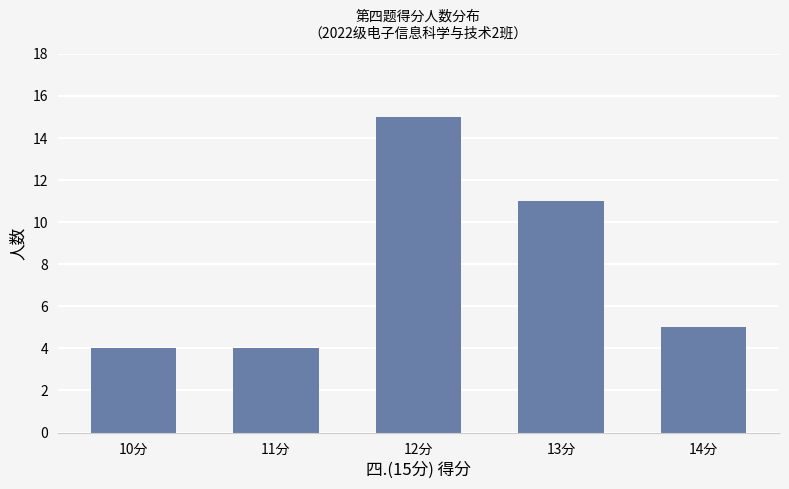

What is the maximum value shown in the chart?

15